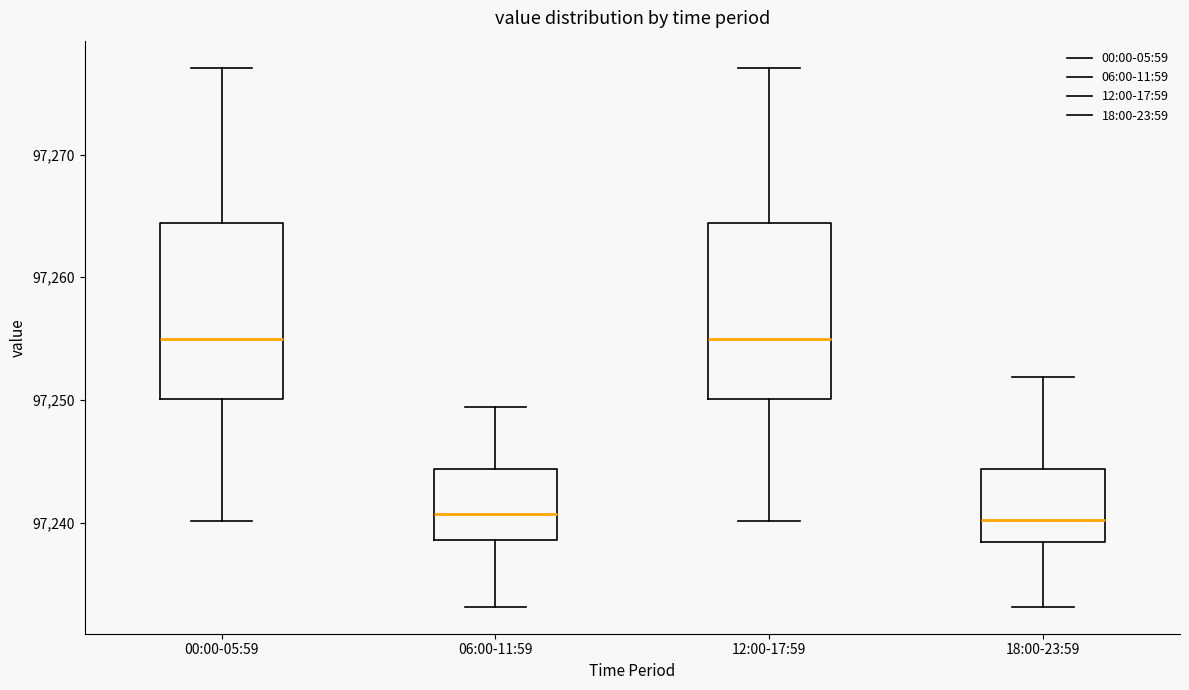

Reading left to right, read every box against the y-axis: the position of its median line, the range the box covers, and the ends of its whiskers. The values are not printed on the chart, so give them approximately, as read against the axis.

00:00-05:59: median 97255, box 97250 to 97264, whiskers 97240 to 97277
06:00-11:59: median 97241, box 97239 to 97244, whiskers 97233 to 97249
12:00-17:59: median 97255, box 97250 to 97264, whiskers 97240 to 97277
18:00-23:59: median 97240, box 97238 to 97244, whiskers 97233 to 97252